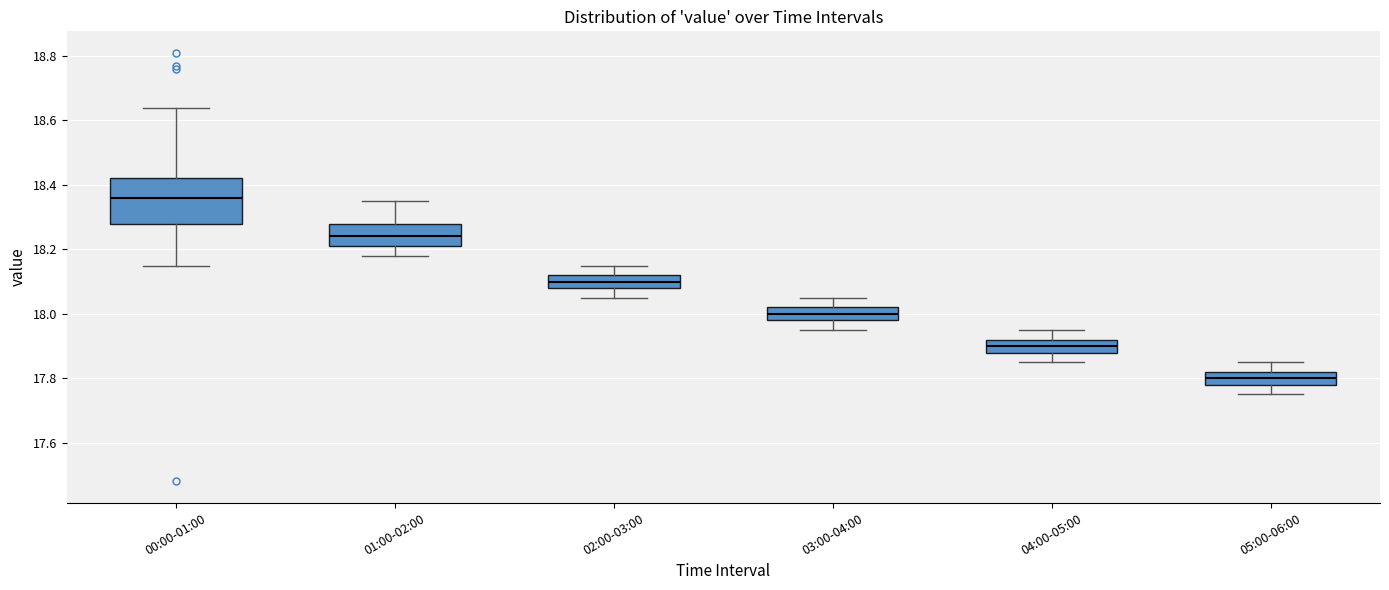

Which box has the highest median line?

00:00-01:00